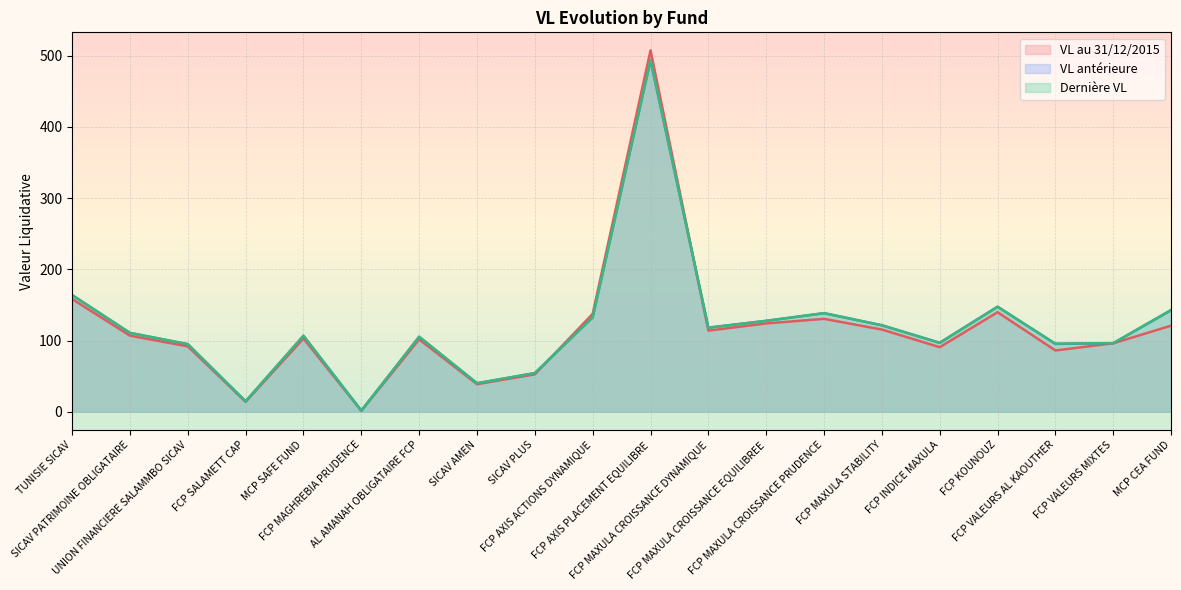

Which series has the largest total across all categories?

Dernière VL